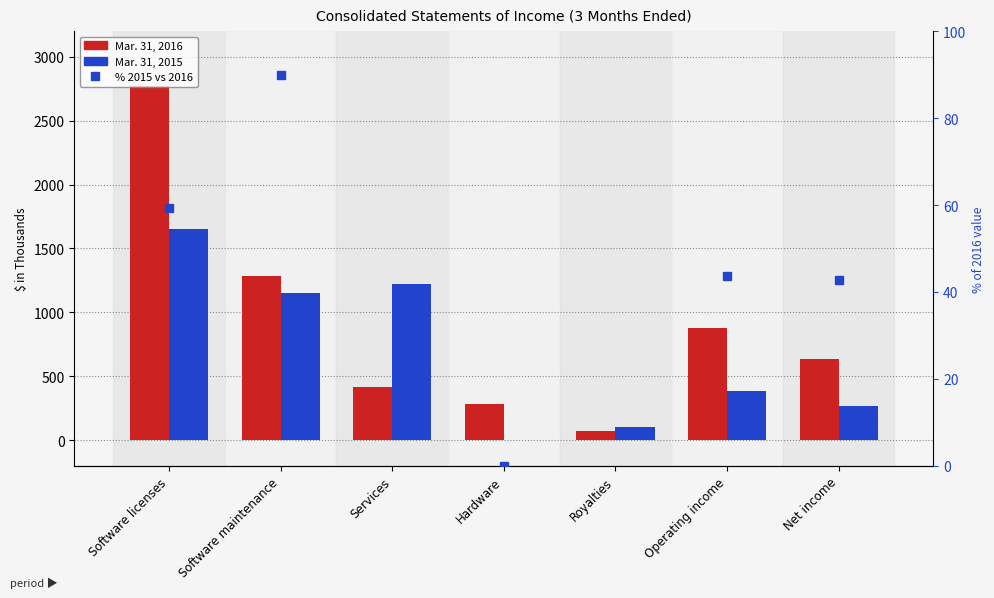

What is the label of the 2nd bar from the left?

Software maintenance